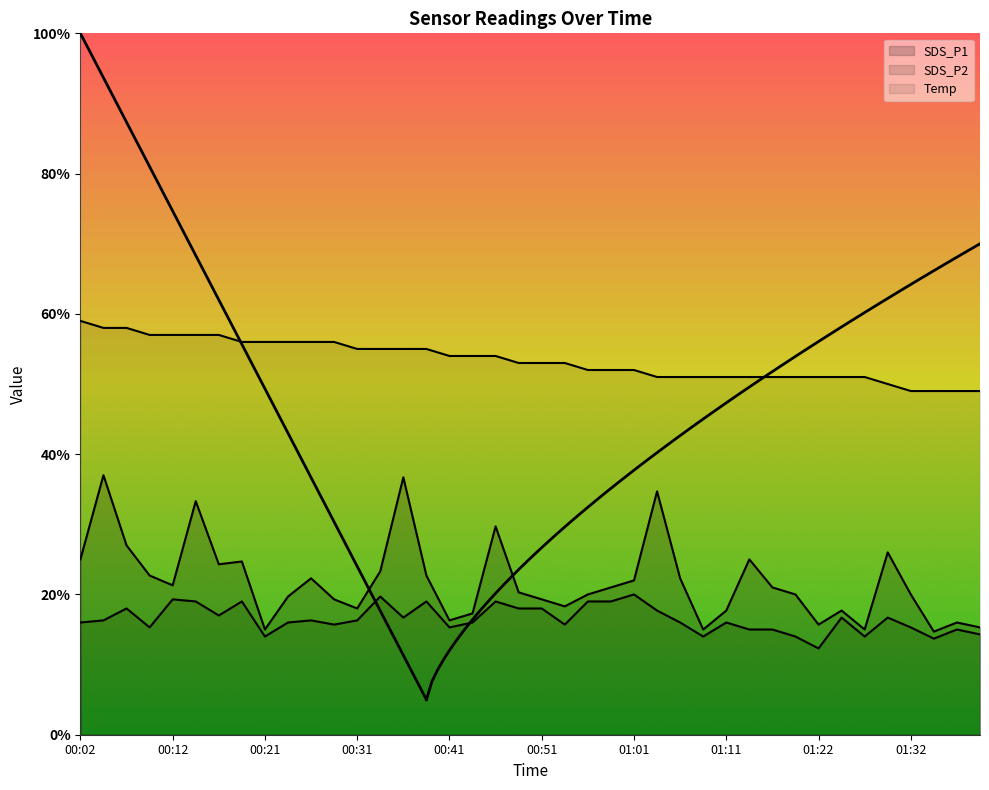

At which category is the sum across all series the highest?

00:04